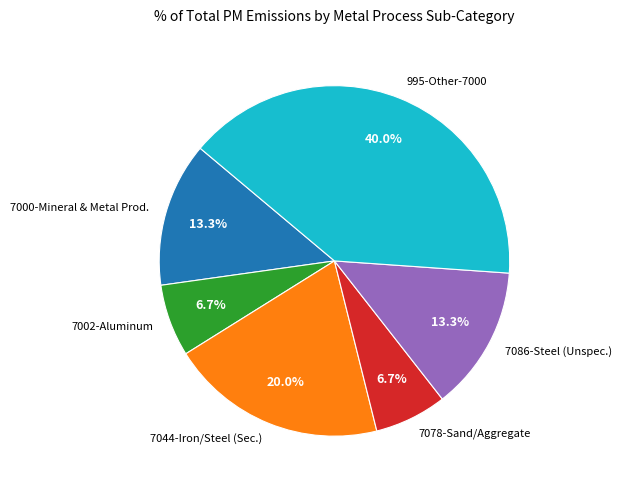

Combined, what portion of the pie is 7044-Iron/Steel (Sec.) and 995-Other-7000?

60.0%